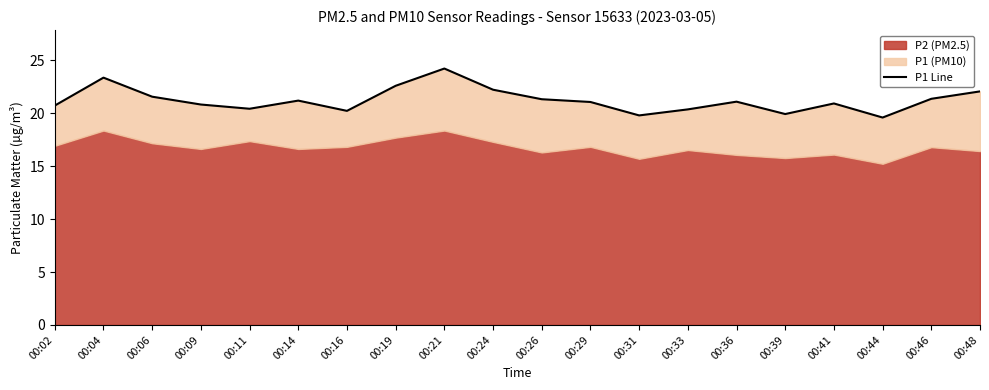

At which label is the value closest to 21?

00:29